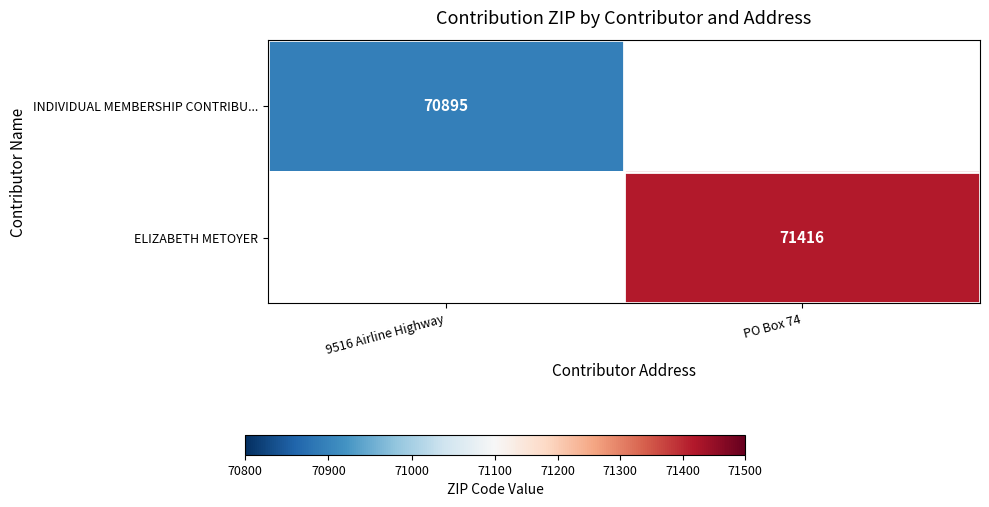

The ELIZABETH METOYER series shows 14487 at PO Box 74. True or false?

False